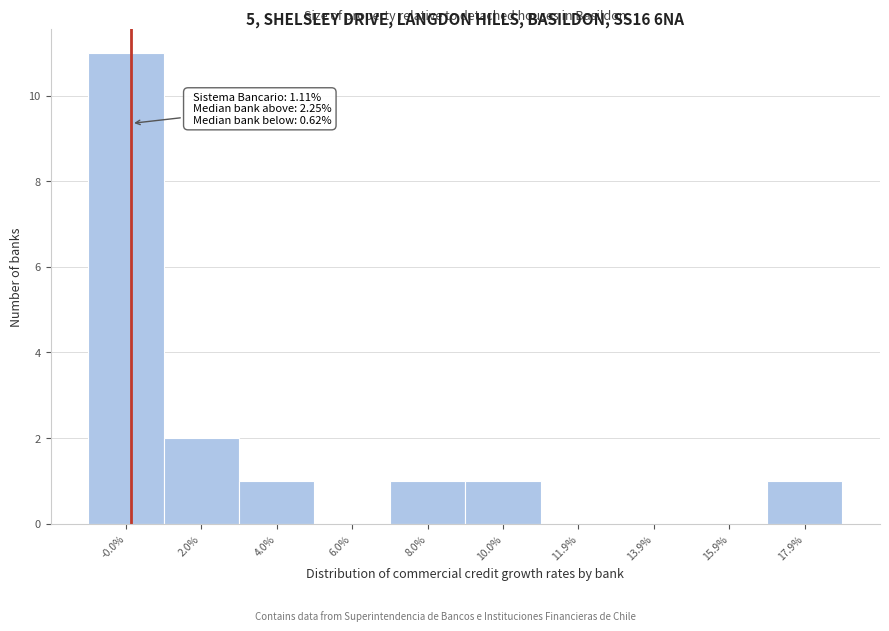

Reading left to right, transcribe all the data shown in this chart.

-0.0%=11	2.0%=2	4.0%=1	6.0%=0	8.0%=1	10.0%=1	11.9%=0	13.9%=0	15.9%=0	17.9%=1